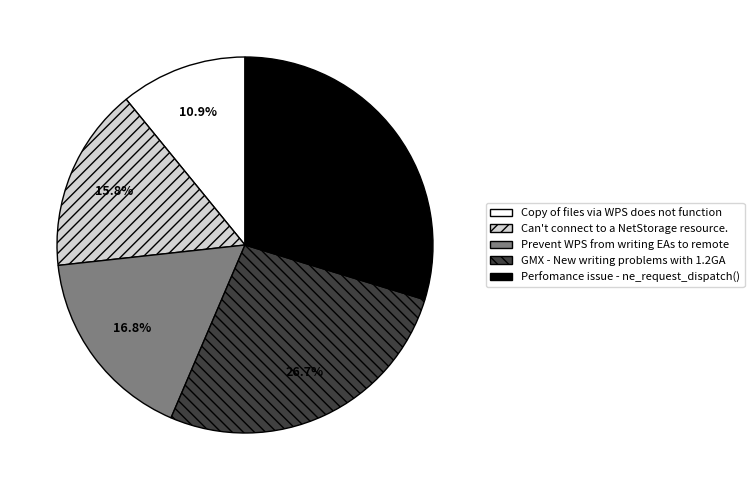

The Can't connect to a NetStorage resource. slice represents 8% of the pie. True or false?

False